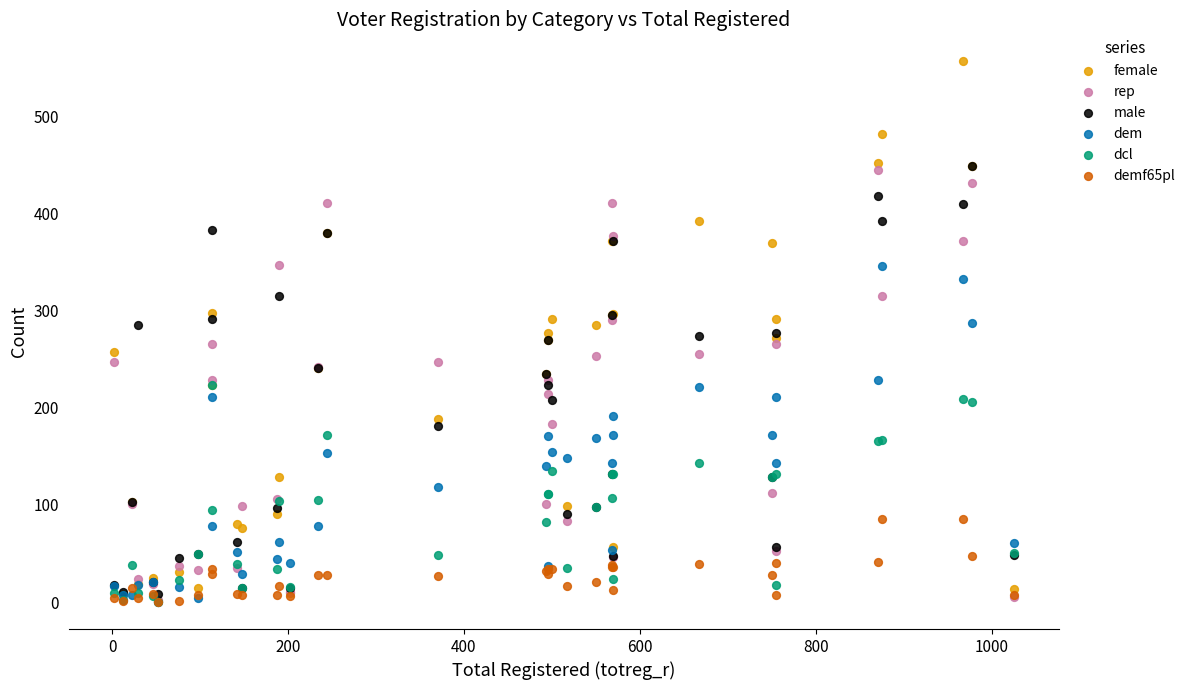

Which series contains the lowest Y value?

dem